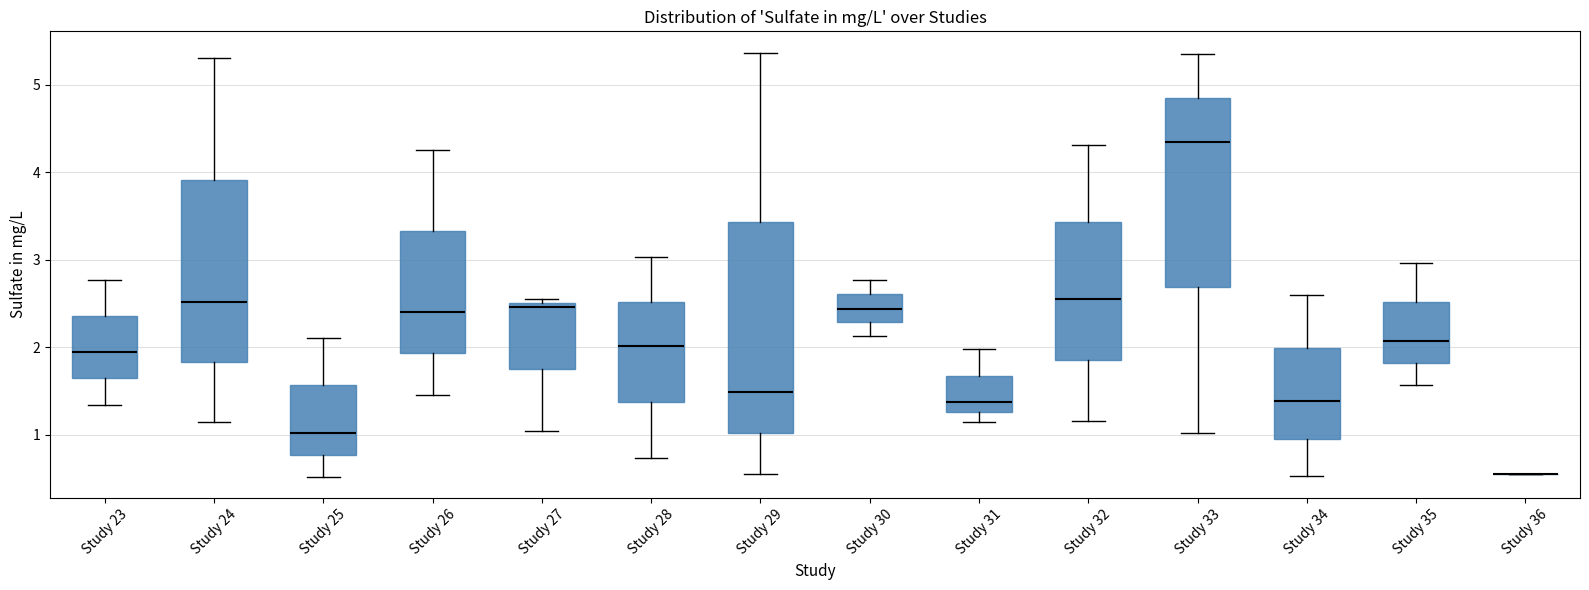

Reading left to right, read every box against the y-axis: the position of its median line, the range the box covers, and the ends of its whiskers. The values are not printed on the chart, so give them approximately, as read against the axis.

Study 23: median 2.0, box 1.6 to 2.4, whiskers 1.3 to 2.8
Study 24: median 2.5, box 1.8 to 3.9, whiskers 1.1 to 5.3
Study 25: median 1.0, box 0.8 to 1.6, whiskers 0.5 to 2.1
Study 26: median 2.4, box 1.9 to 3.3, whiskers 1.5 to 4.3
Study 27: median 2.5 (just below the box's upper edge), box 1.8 to 2.5, whiskers 1.0 to 2.6
Study 28: median 2.0, box 1.4 to 2.5, whiskers 0.7 to 3.0
Study 29: median 1.5, box 1.0 to 3.4, whiskers 0.5 to 5.4
Study 30: median 2.4, box 2.3 to 2.6, whiskers 2.1 to 2.8
Study 31: median 1.4, box 1.3 to 1.7, whiskers 1.1 to 2.0
Study 32: median 2.6, box 1.9 to 3.4, whiskers 1.2 to 4.3
Study 33: median 4.3, box 2.7 to 4.9, whiskers 1.0 to 5.4
Study 34: median 1.4, box 1.0 to 2.0, whiskers 0.5 to 2.6
Study 35: median 2.1, box 1.8 to 2.5, whiskers 1.6 to 3.0
Study 36: box collapsed to a line at 0.6, whiskers 0.6 to 0.6